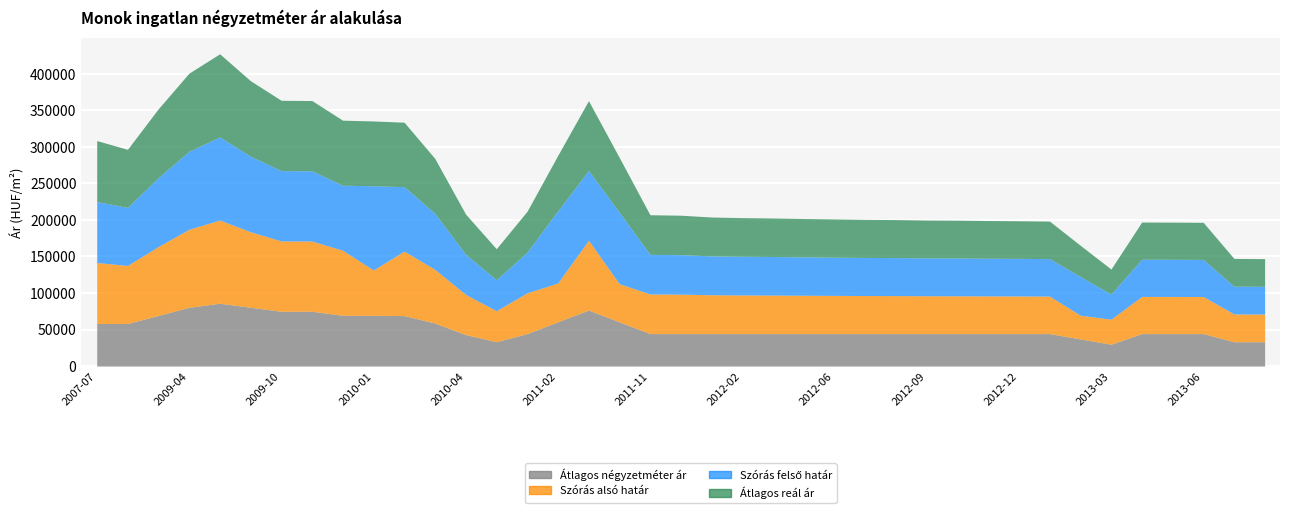

What is the label of the 9th point from the right?

2012-12